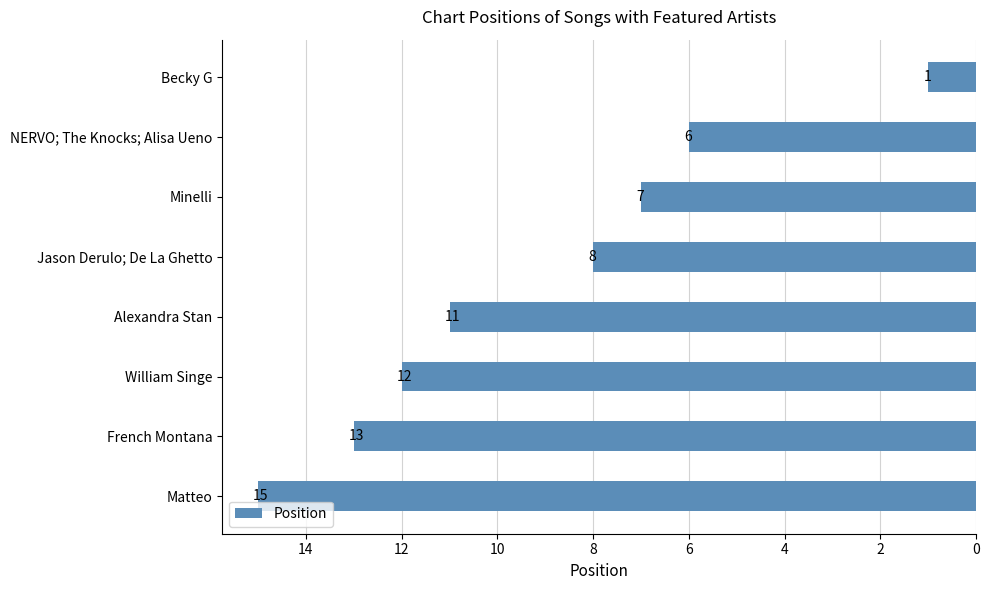

Between French Montana and William Singe, which is larger?

French Montana